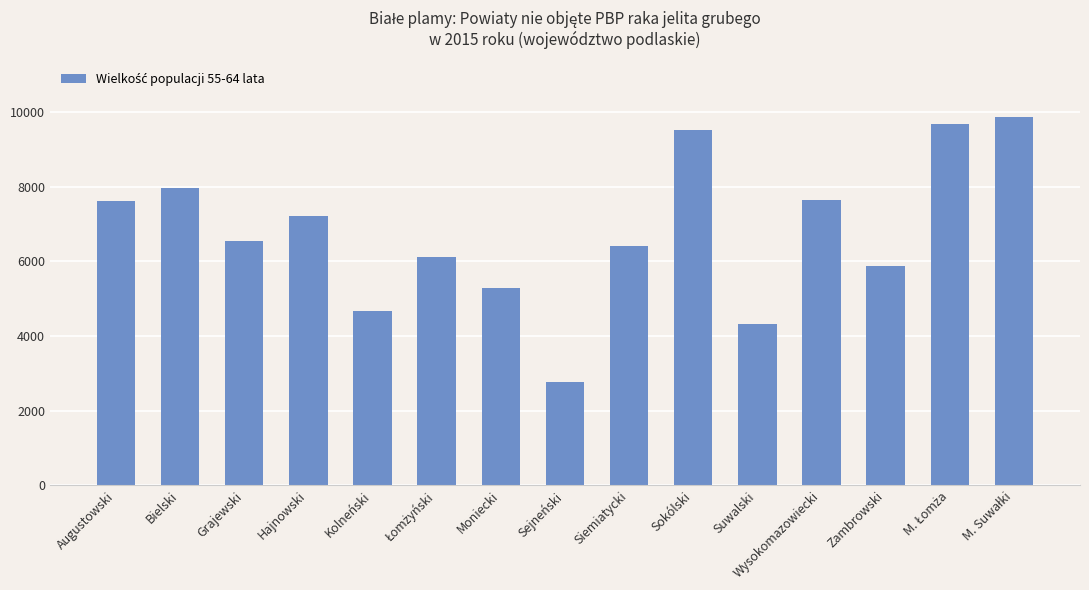

At which category does the chart reach its minimum across all series?

Sejneński